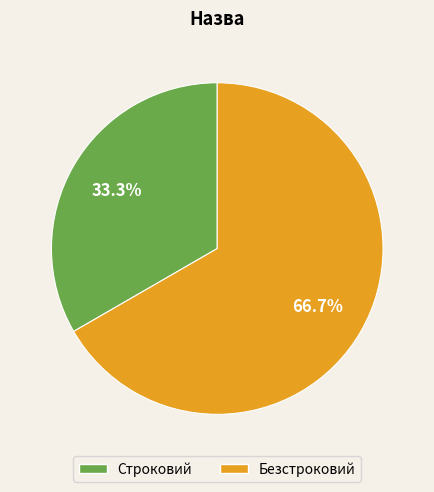

The Строковий slice represents 22% of the pie. True or false?

False